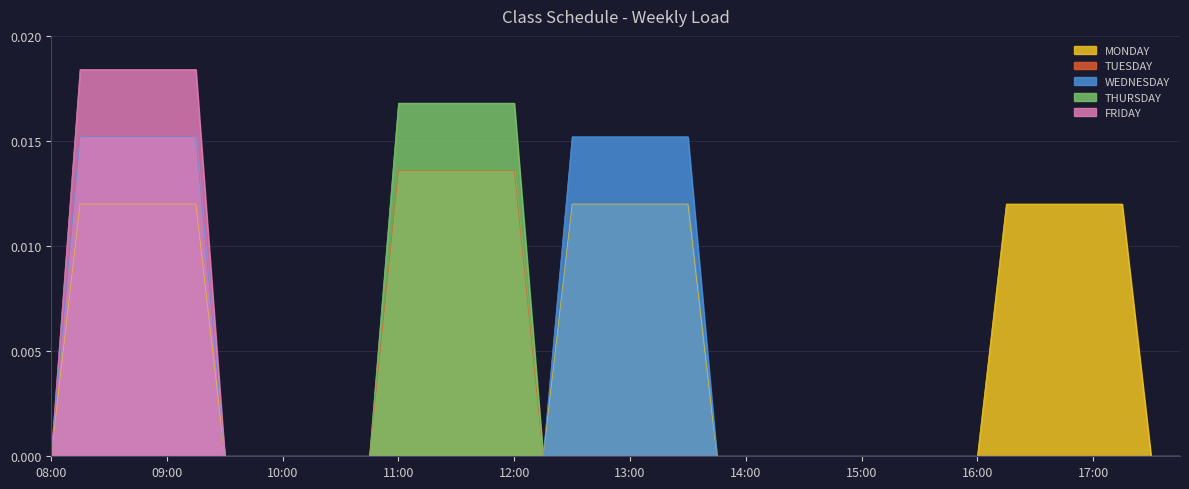

True or false: WEDNESDAY has more than 0 interior local peaks.

False